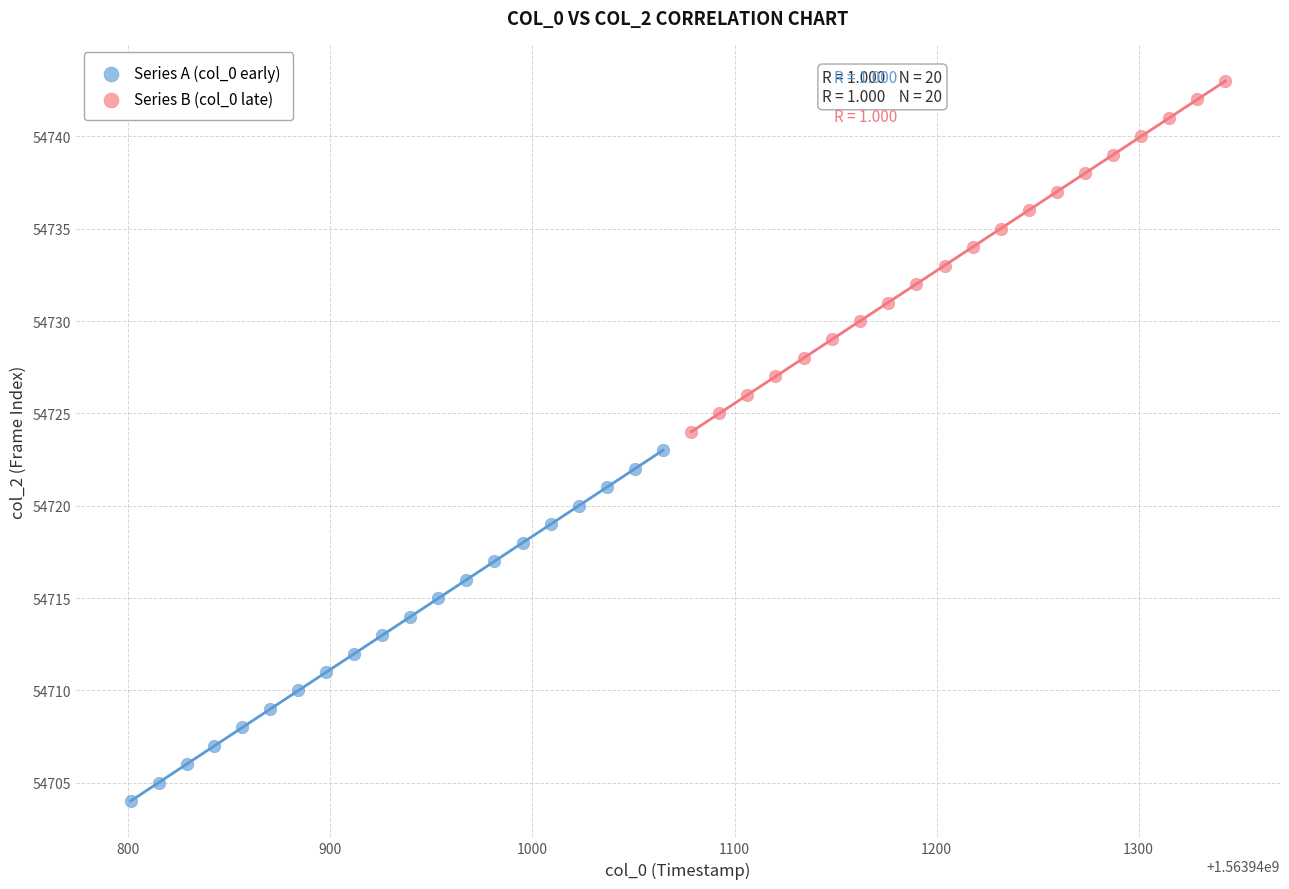

Which series reaches the maximum Y coordinate?

Series B (col_0 late)